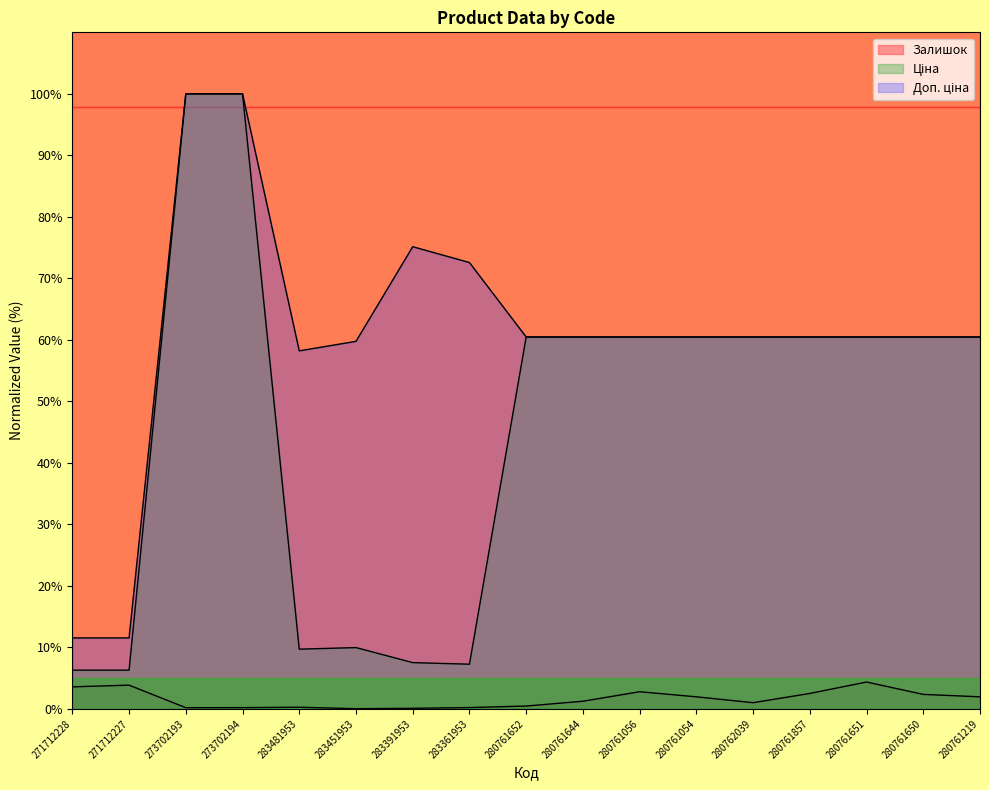

Is the value of Ціна at 280761644 greater than the value of Залишок at 283451953?

Yes